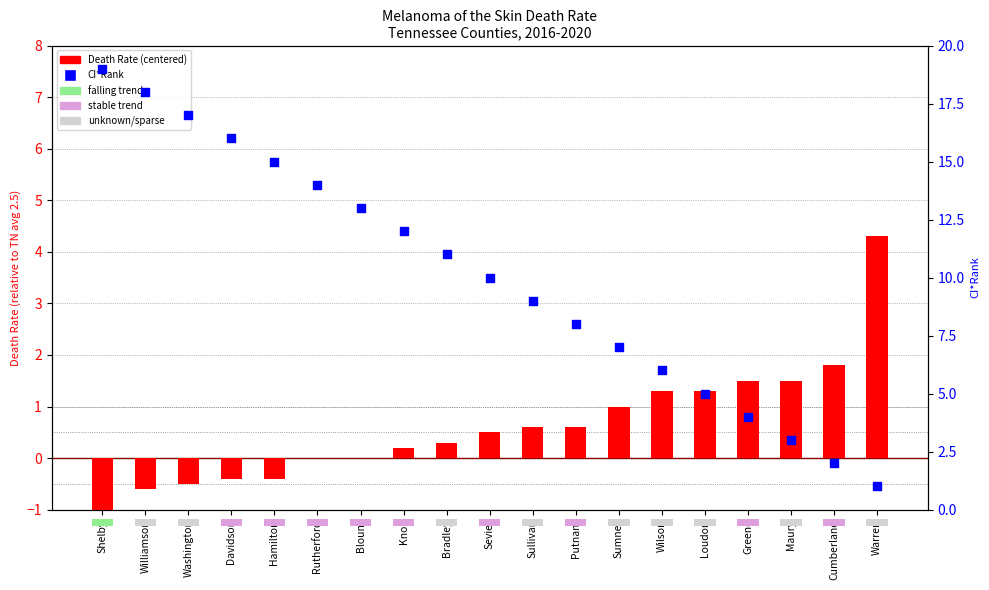

At how many categories does at least one series exceed 6?

13